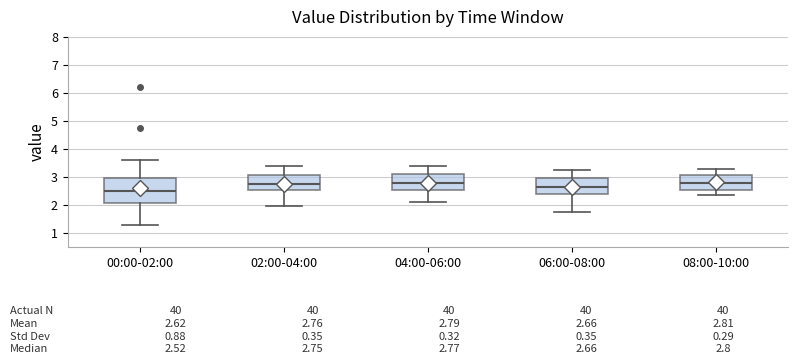

Which box has the lowest median line?

00:00-02:00